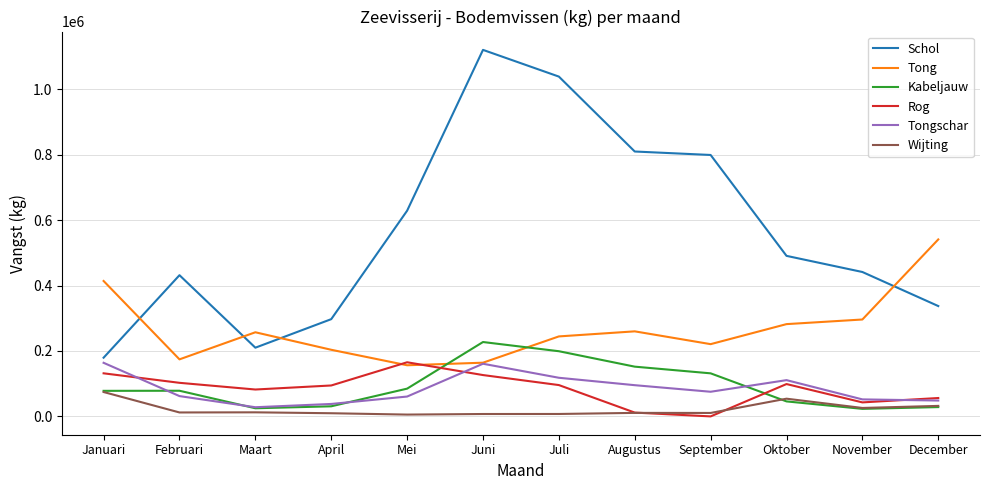

Which series changed the most between Februari and December?

Tong